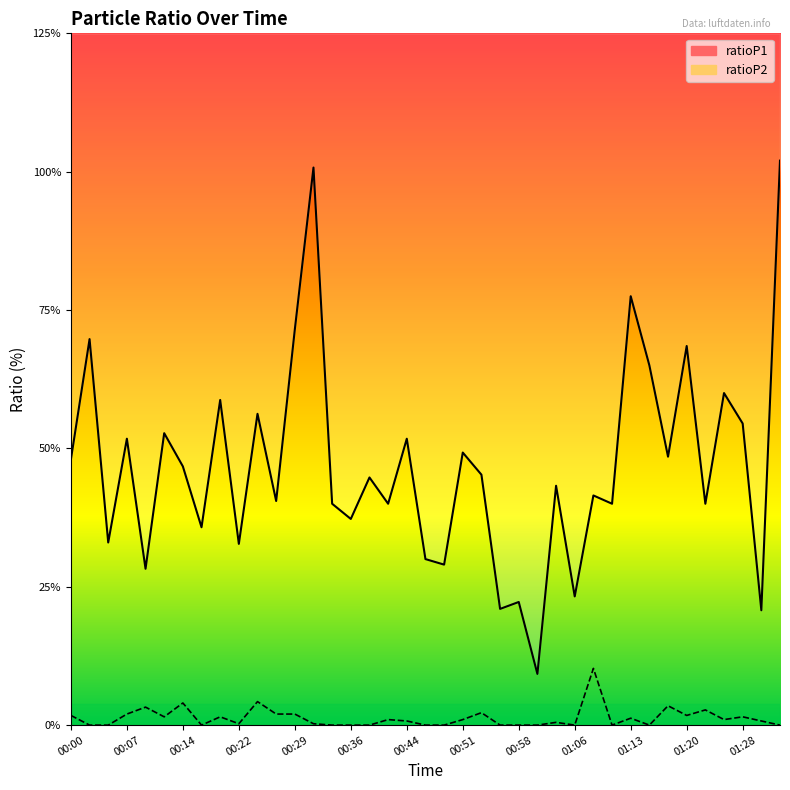

True or false: ratioP1 has more than 1 points higher than both neighbors.

True